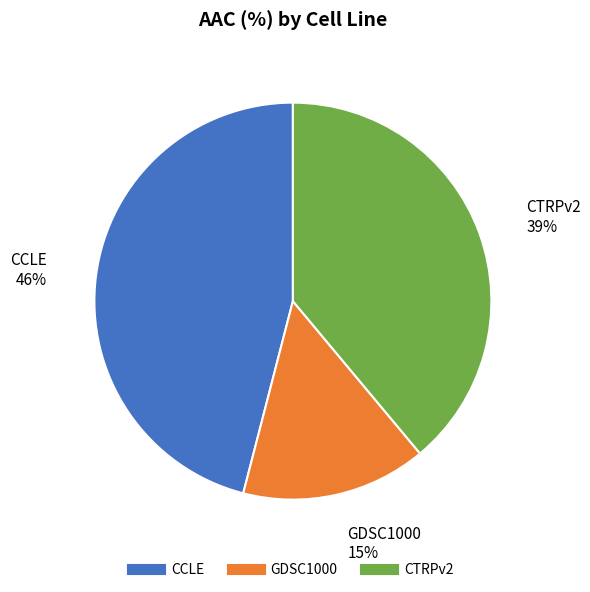

Combined, do GDSC1000 and CTRPv2 account for over 50%?

Yes